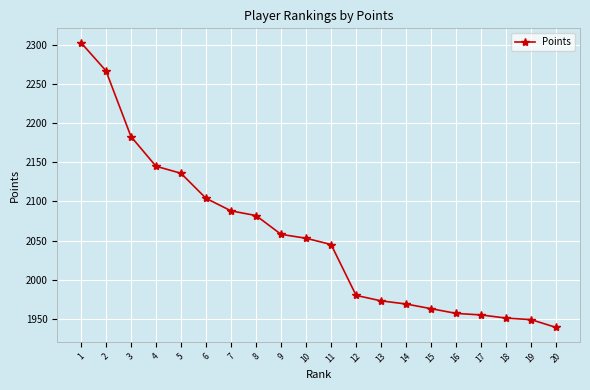

What is the change in value from 4 to 20?

-206